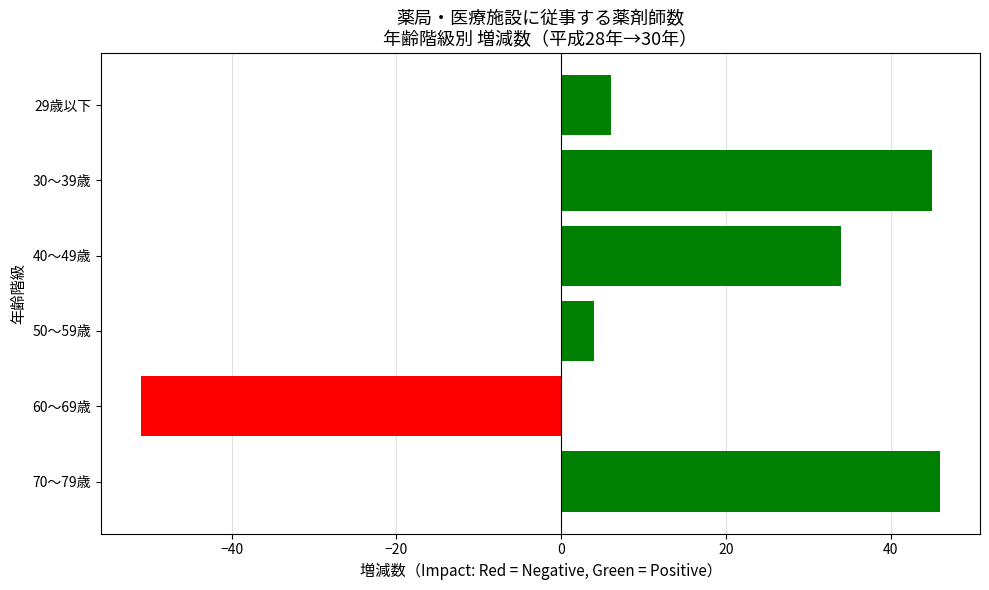

Rank the categories by value from lowest to highest.

60～69歳, 50～59歳, 29歳以下, 40～49歳, 30～39歳, 70～79歳